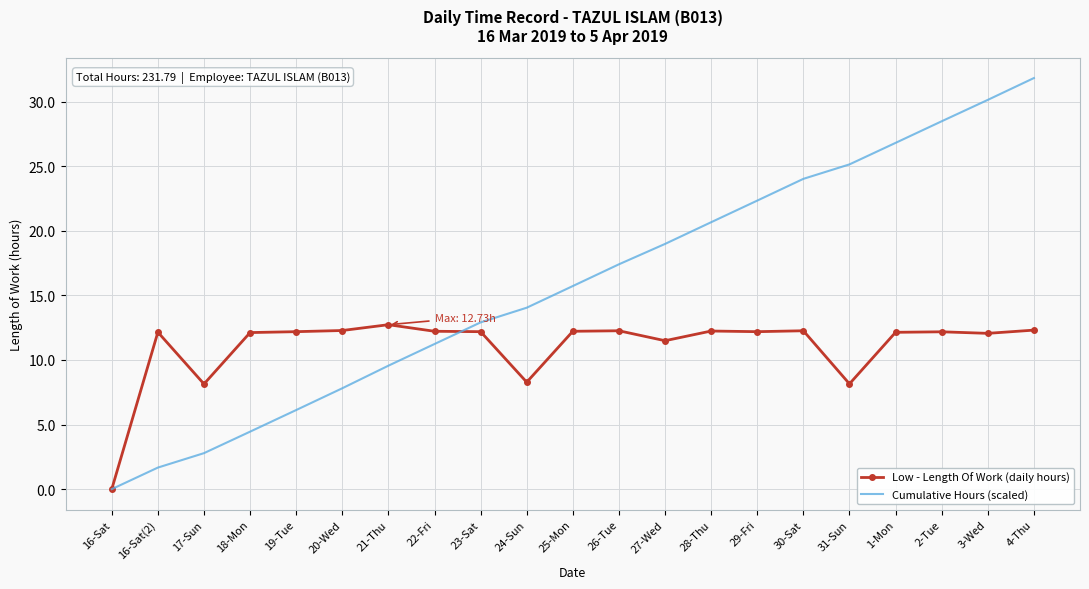

What are all the series names shown in the legend?

Low - Length Of Work (daily hours), Cumulative Hours (scaled)